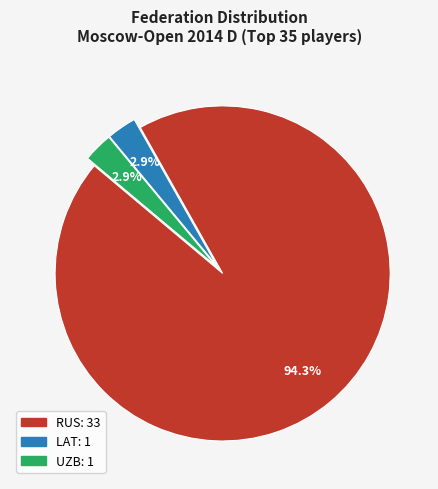

How many slices are in this pie chart?

3